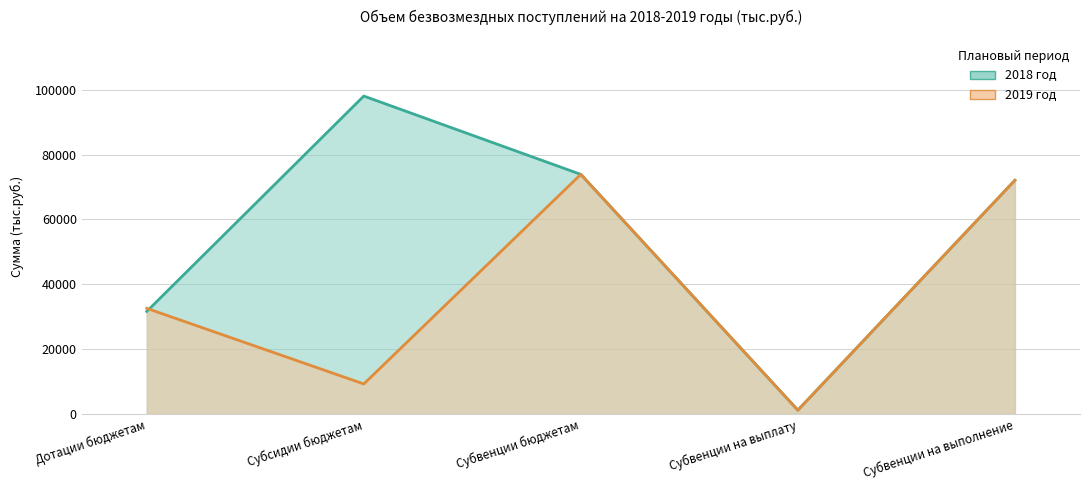

Which series has the largest total across all categories?

2018 год